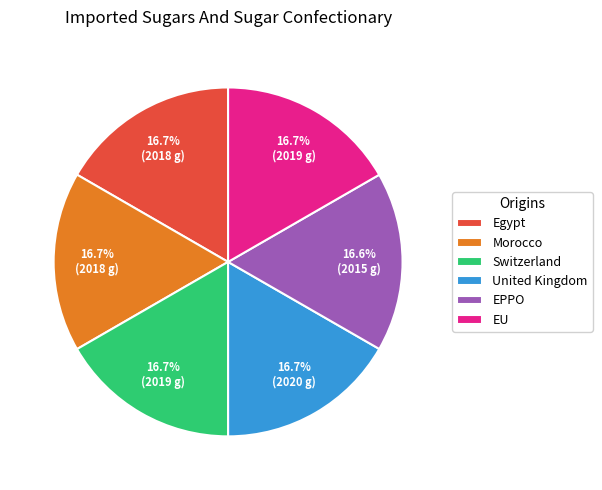

The Morocco slice represents 17% of the pie. True or false?

True